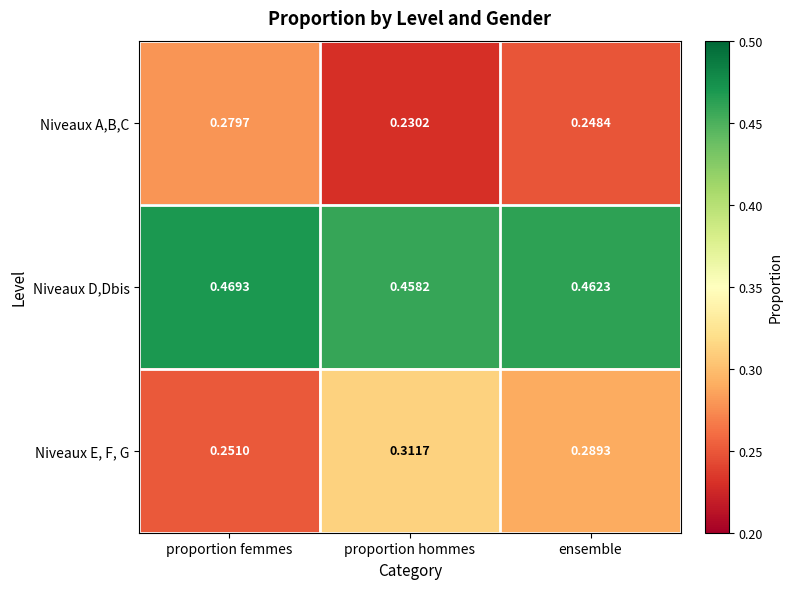

Count the number of data series in this chart.

3